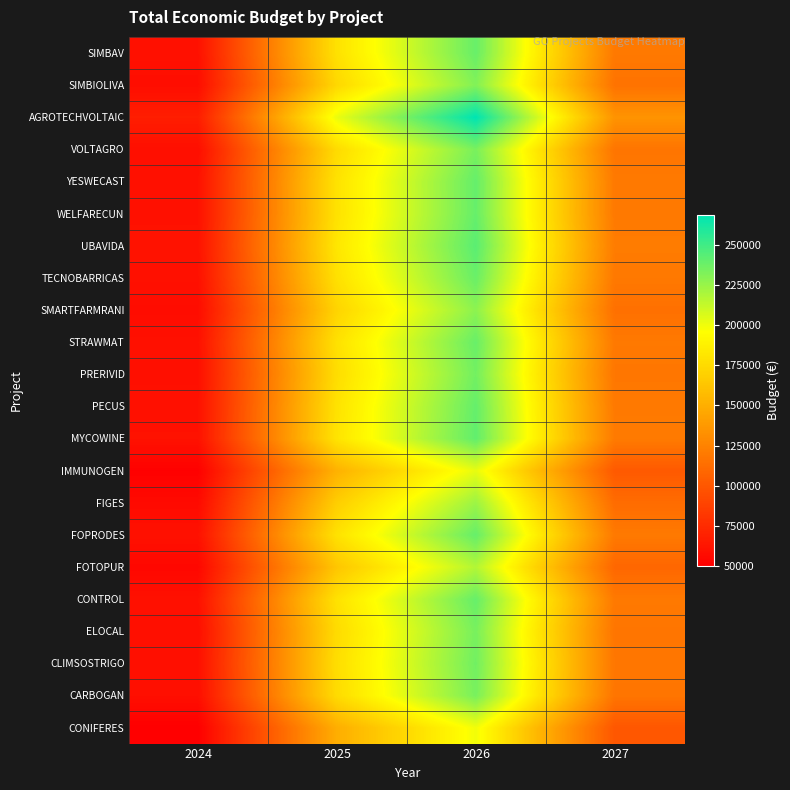

Reading right to left, what are all the values shown in this chart?

SIMBAV: 2027=119530.2	2026=239060.4	2025=179295.3	2024=59765.1
SIMBIOLIVA: 2027=115830.4	2026=231660.8	2025=173745.6	2024=57915.2
AGROTECHVOLTAIC: 2027=134561.4	2026=269122.8	2025=201842.1	2024=67280.7
VOLTAGRO: 2027=117092.0	2026=234184.0	2025=175638.0	2024=58546.0
YESWECAST: 2027=119958.4	2026=239916.8	2025=179937.6	2024=59979.2
WELFARECUN: 2027=119781.8	2026=239563.6	2025=179672.7	2024=59890.9
UBAVIDA: 2027=121468.4	2026=242936.8	2025=182202.6	2024=60734.2
TECNOBARRICAS: 2027=119276.8	2026=238553.6	2025=178915.2	2024=59638.4
SMARTFARMRANI: 2027=114393.0	2026=228786.0	2025=171589.5	2024=57196.5
STRAWMAT: 2027=119464.0	2026=238928.0	2025=179196.0	2024=59732.0
PRERIVID: 2027=117946.2	2026=235892.4	2025=176919.3	2024=58973.1
PECUS: 2027=119979.6	2026=239959.2	2025=179969.4	2024=59989.8
MYCOWINE: 2027=120459.0	2026=240918.0	2025=180688.5	2024=60229.5
IMMUNOGEN: 2027=101340.6	2026=202681.2	2025=152010.9	2024=50670.3
FIGES: 2027=112105.8	2026=224211.6	2025=168158.7	2024=56052.9
FOPRODES: 2027=119842.2	2026=239684.4	2025=179763.3	2024=59921.1
FOTOPUR: 2027=108949.2	2026=217898.4	2025=163423.8	2024=54474.6
CONTROL: 2027=119719.4	2026=239438.8	2025=179579.1	2024=59859.7
ELOCAL: 2027=117224.0	2026=234448.0	2025=175836.0	2024=58612.0
CLIMSOSTRIGO: 2027=118142.4	2026=236284.8	2025=177213.6	2024=59071.2
CARBOGAN: 2027=117182.8	2026=234365.6	2025=175774.2	2024=58591.4
CONIFERES: 2027=99811.8	2026=199623.6	2025=149717.7	2024=49905.9